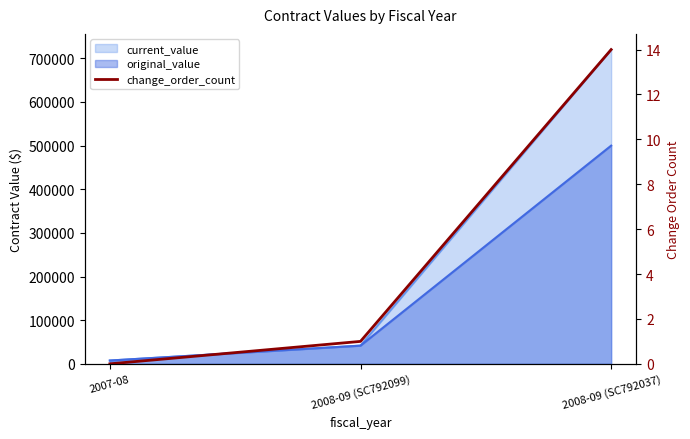

At which category does the chart reach its peak across all series?

2008-09 (SC792037)